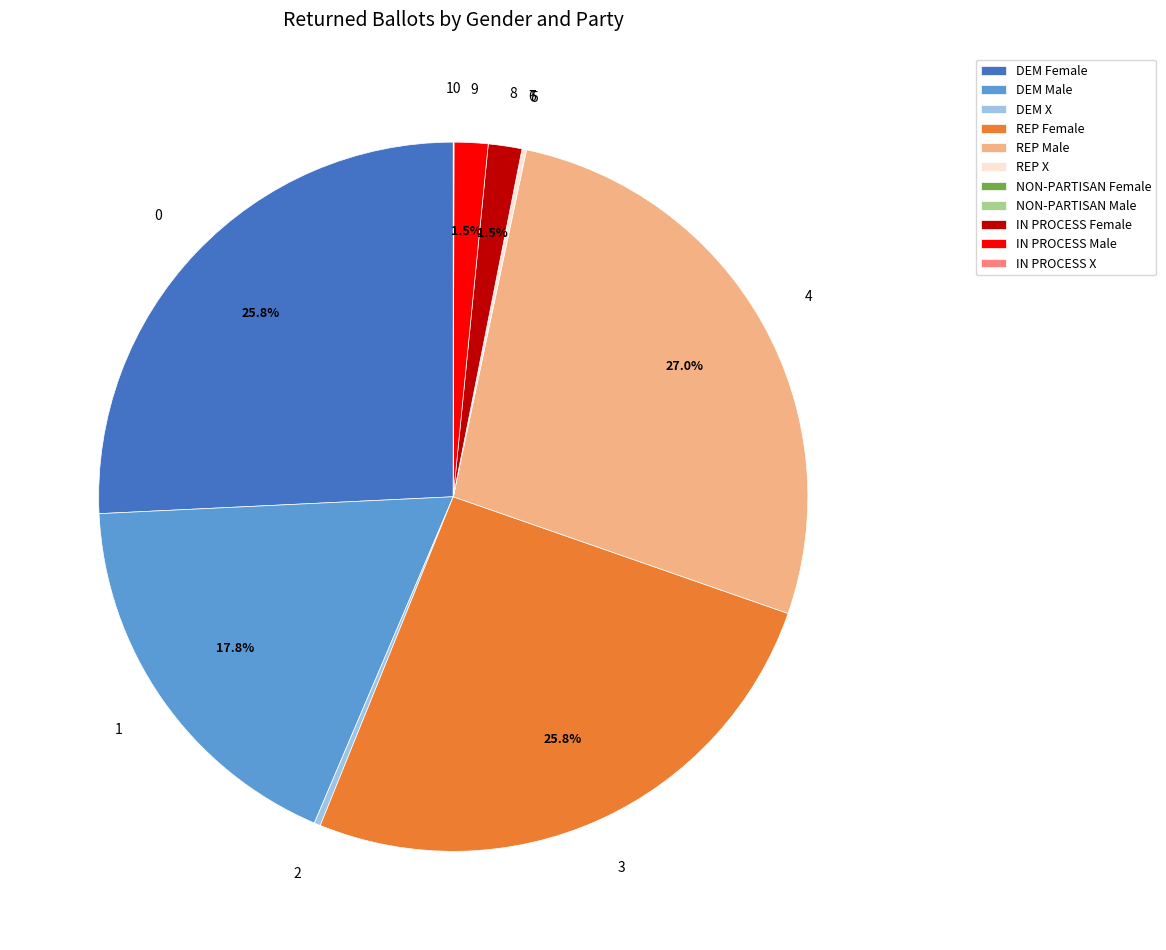

Is there any slice that represents more than half of the pie?

No